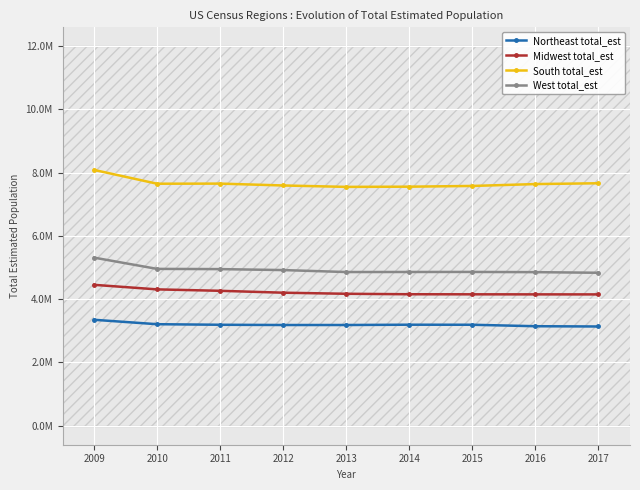

What is the difference between the maximum and second lowest values in the Northeast total_est series?

203501